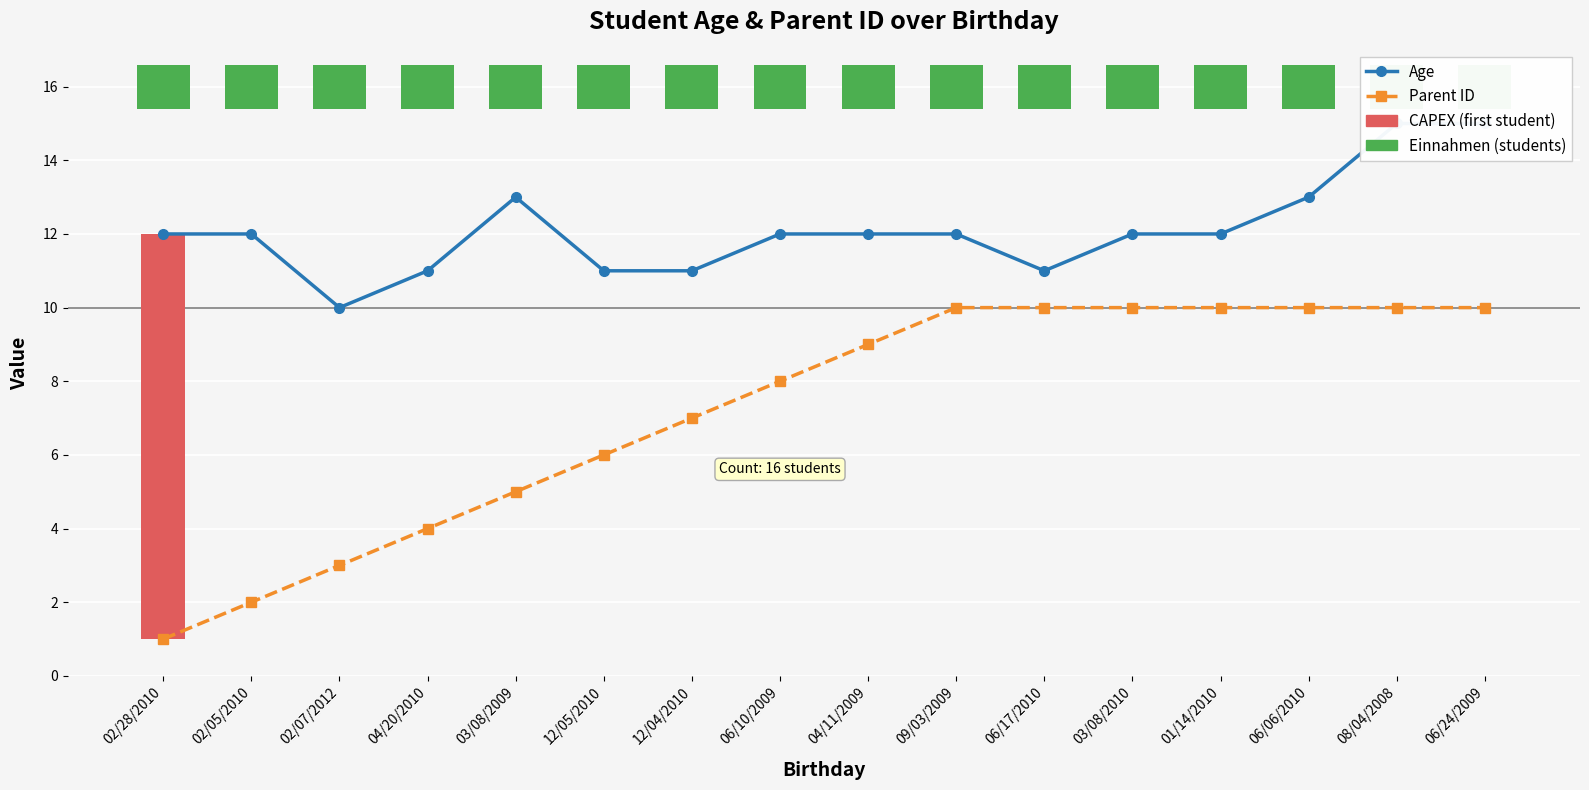

Reading right to left, list all the values displayed in this chart.

Age: 15	15	13	12	12	11	12	12	12	11	11	13	11	10	12	12
Parent ID: 10	10	10	10	10	10	10	9	8	7	6	5	4	3	2	1